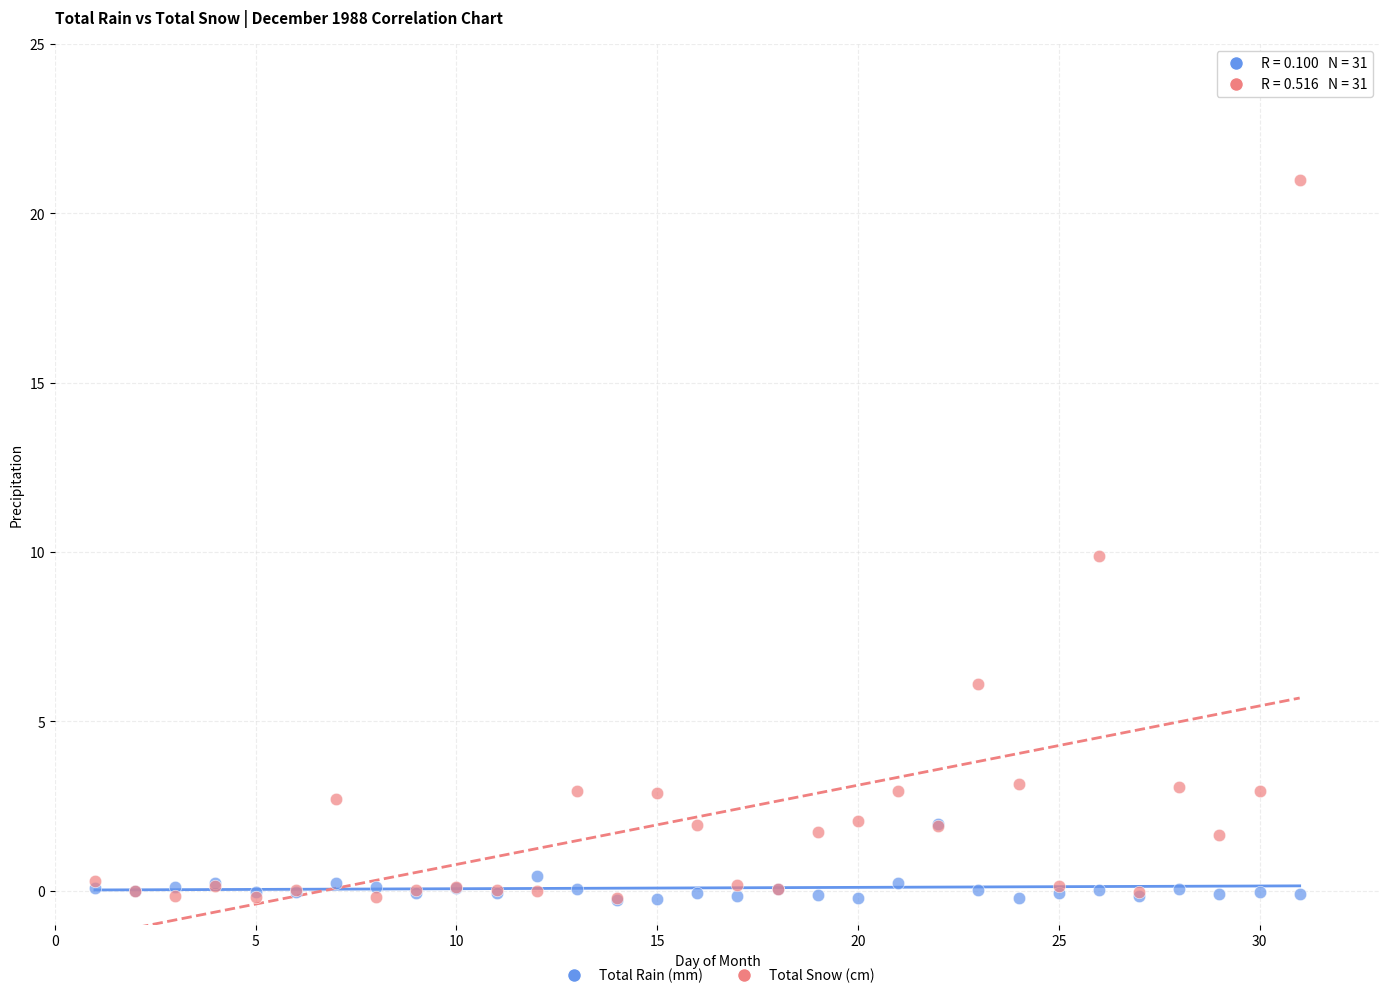

Which series has the widest spread of Y values?

Total Snow (cm)